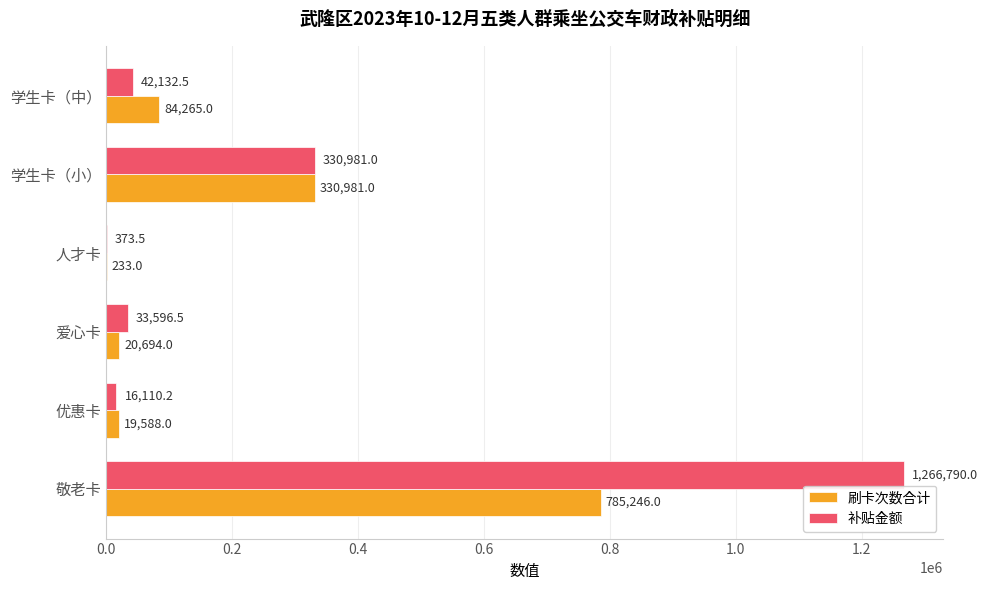

The value of 补贴金额 at 学生卡（中） is 42132.5. True or false?

True